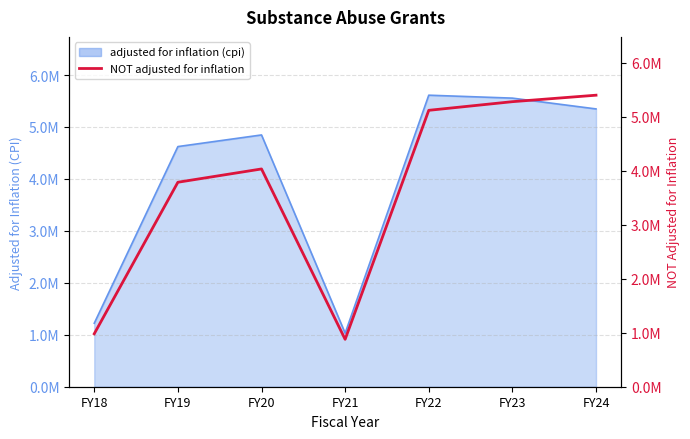

Which label corresponds to the smallest value in the chart?

FY21